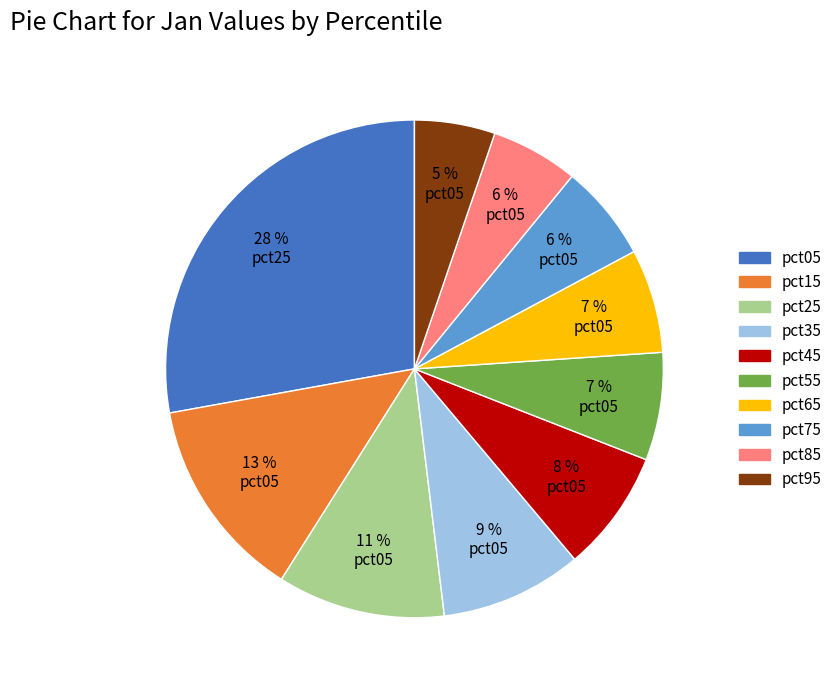

How many slices are in this pie chart?

10